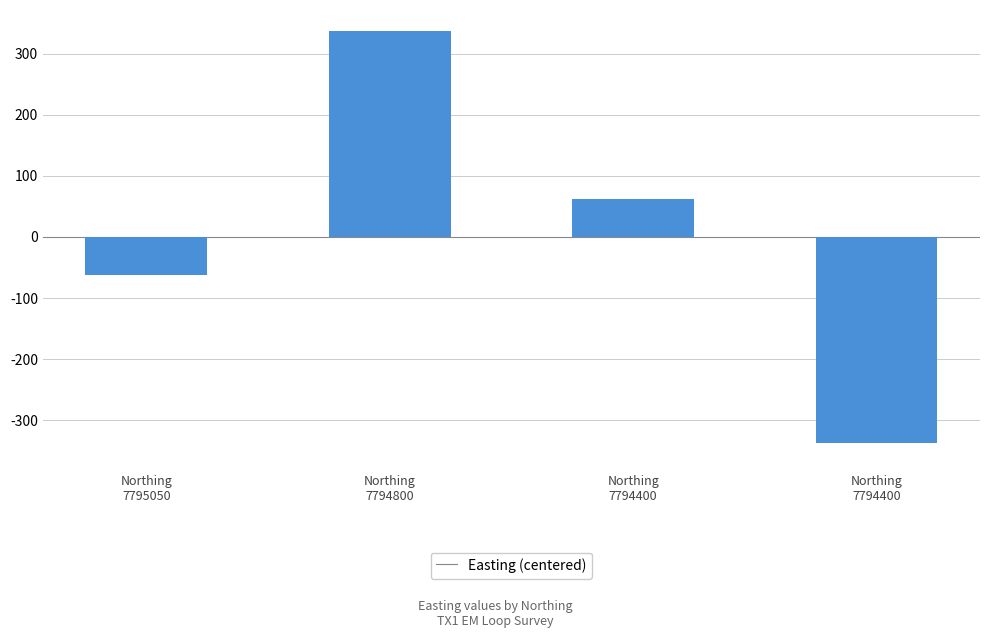

Rank the categories by value from lowest to highest.

Northing
7794400, Northing
7795050, Northing
7794400, Northing
7794800